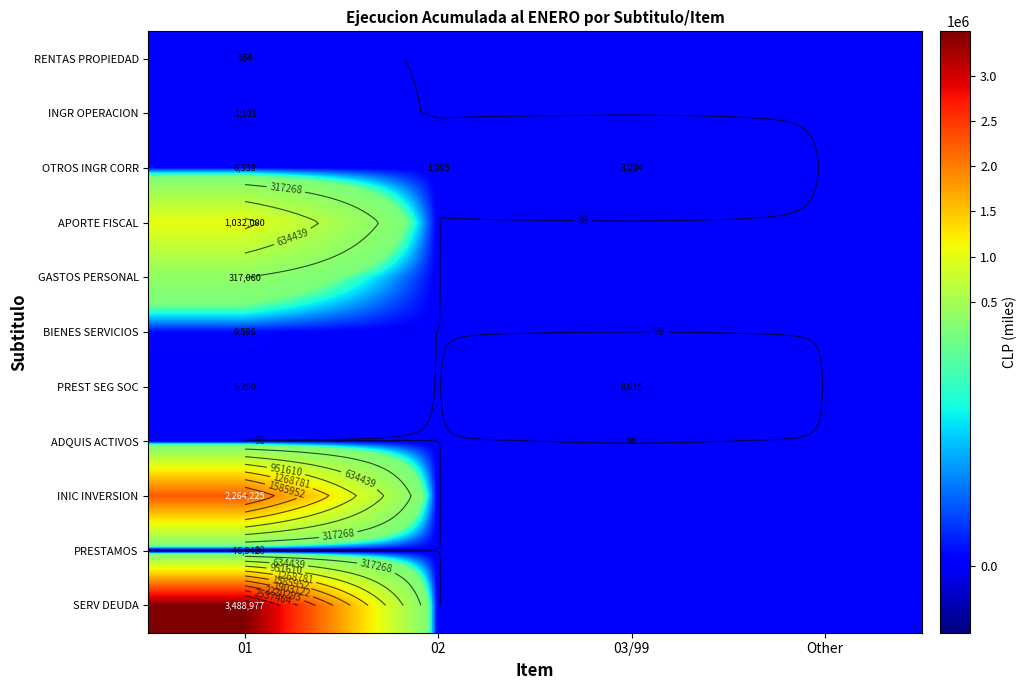

Between 02 and Other, which series saw the biggest shift?

OTROS INGR CORR